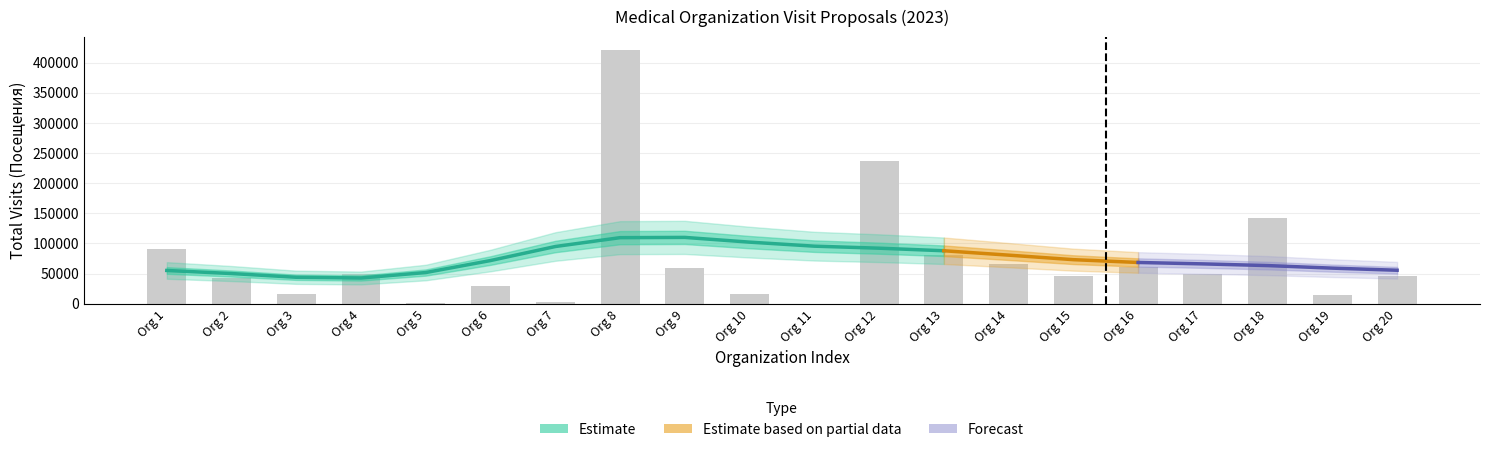

Is it true that the value at Org 13 is 80055?

True